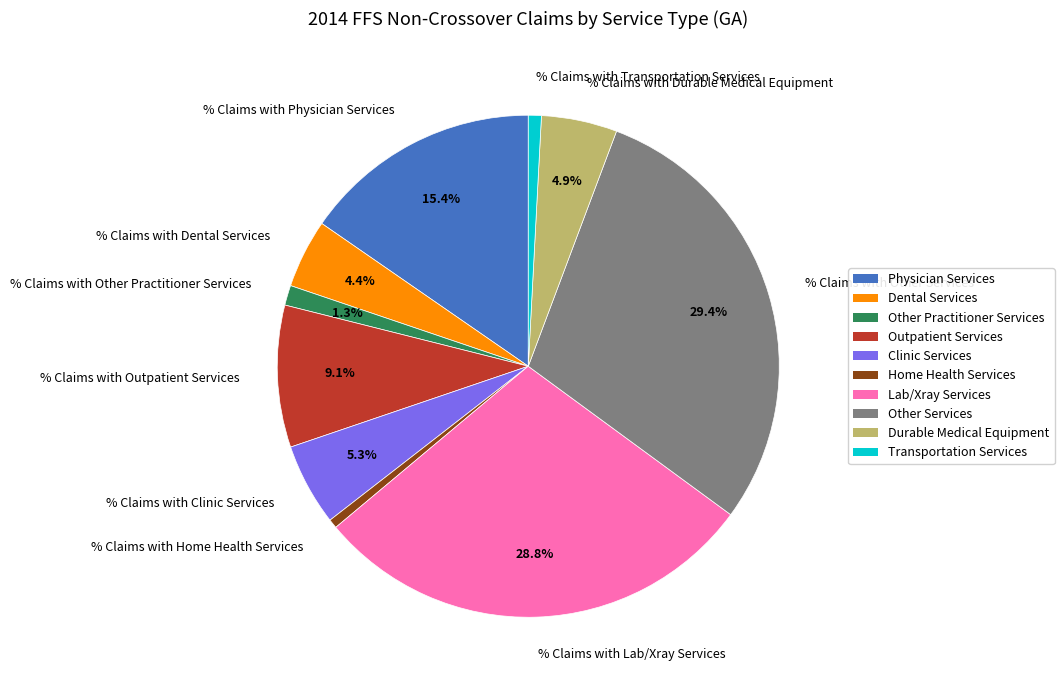

To the nearest percent, what percentage of the pie is % Claims with Clinic Services?

5%